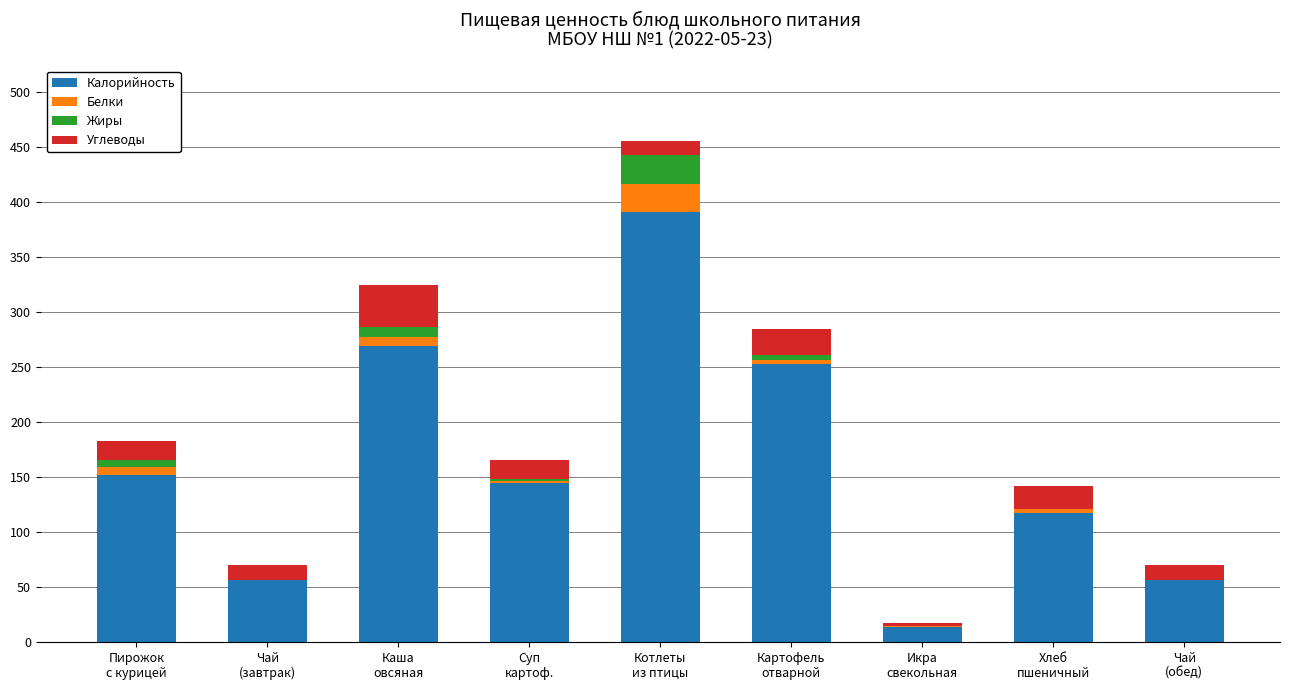

Count the number of data series in this chart.

4